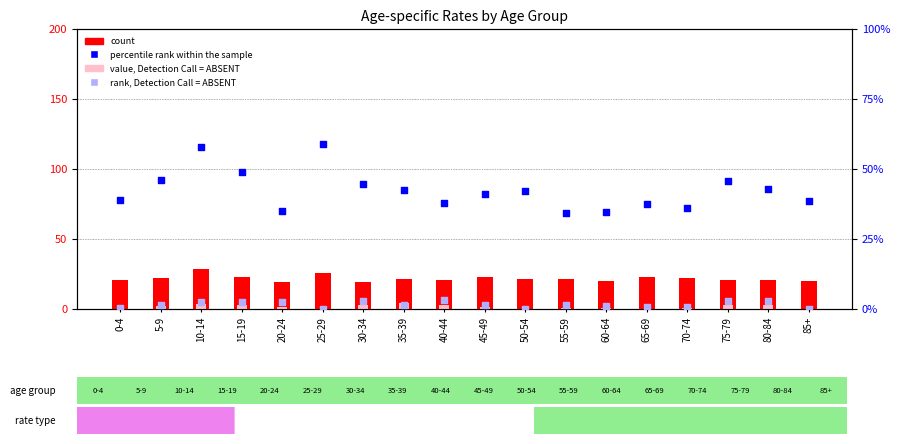

Which series contains the lowest Y value?

value, Detection Call = ABSENT